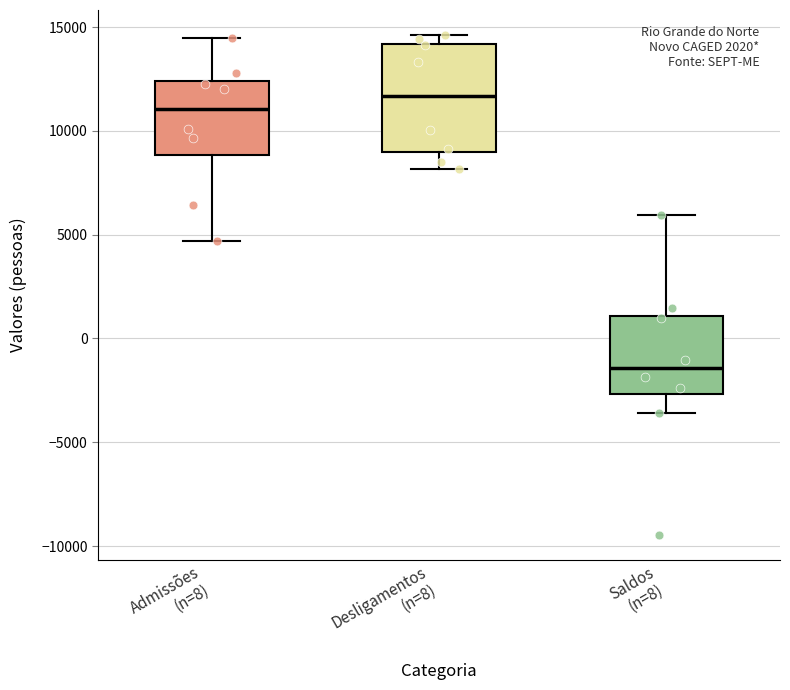

Which box has the lowest median line?

Saldos (n=8)